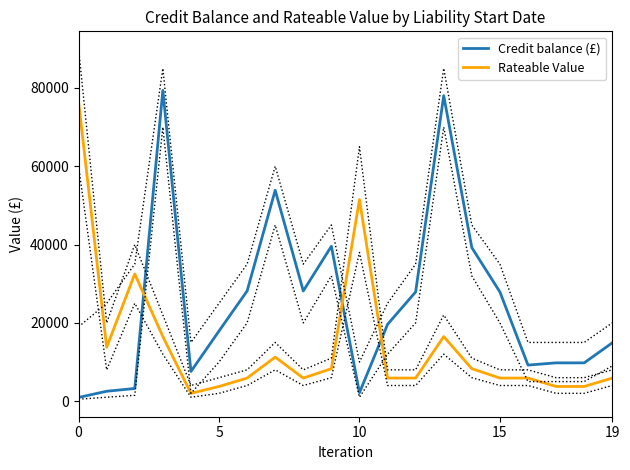

What is the maximum value for Credit balance (£)?

79402.0